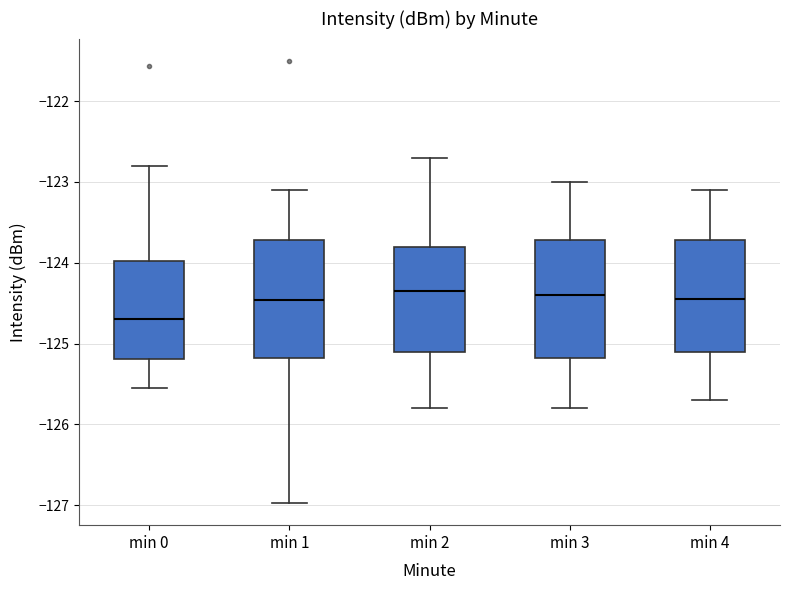

Reading left to right, transcribe this box plot: for each box, give where its median line is, the range the box spans, and where its two whiskers end, as read against the y-axis. The values are not printed on the chart, so give them approximately, as read against the axis.

min 0: median -124.7, box -125.2 to -124.0, whiskers -125.6 to -122.8
min 1: median -124.5, box -125.2 to -123.7, whiskers -127.0 to -123.1
min 2: median -124.3, box -125.1 to -123.8, whiskers -125.8 to -122.7
min 3: median -124.4, box -125.2 to -123.7, whiskers -125.8 to -123.0
min 4: median -124.4, box -125.1 to -123.7, whiskers -125.7 to -123.1